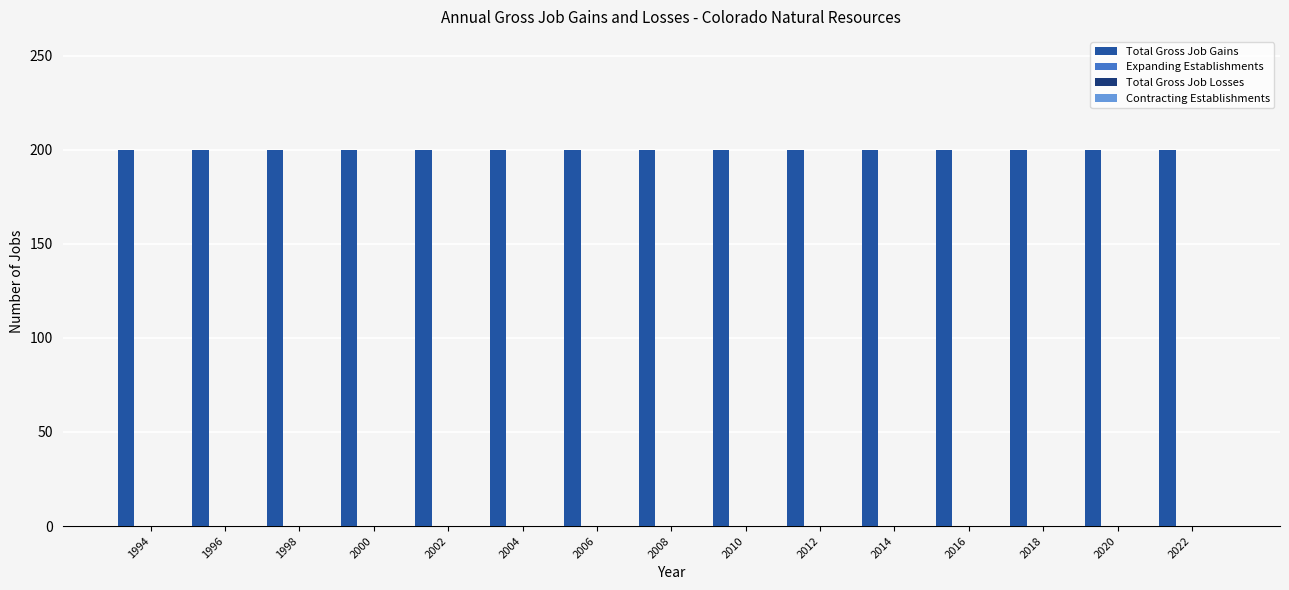

What is the total value across all series at 2014?

200